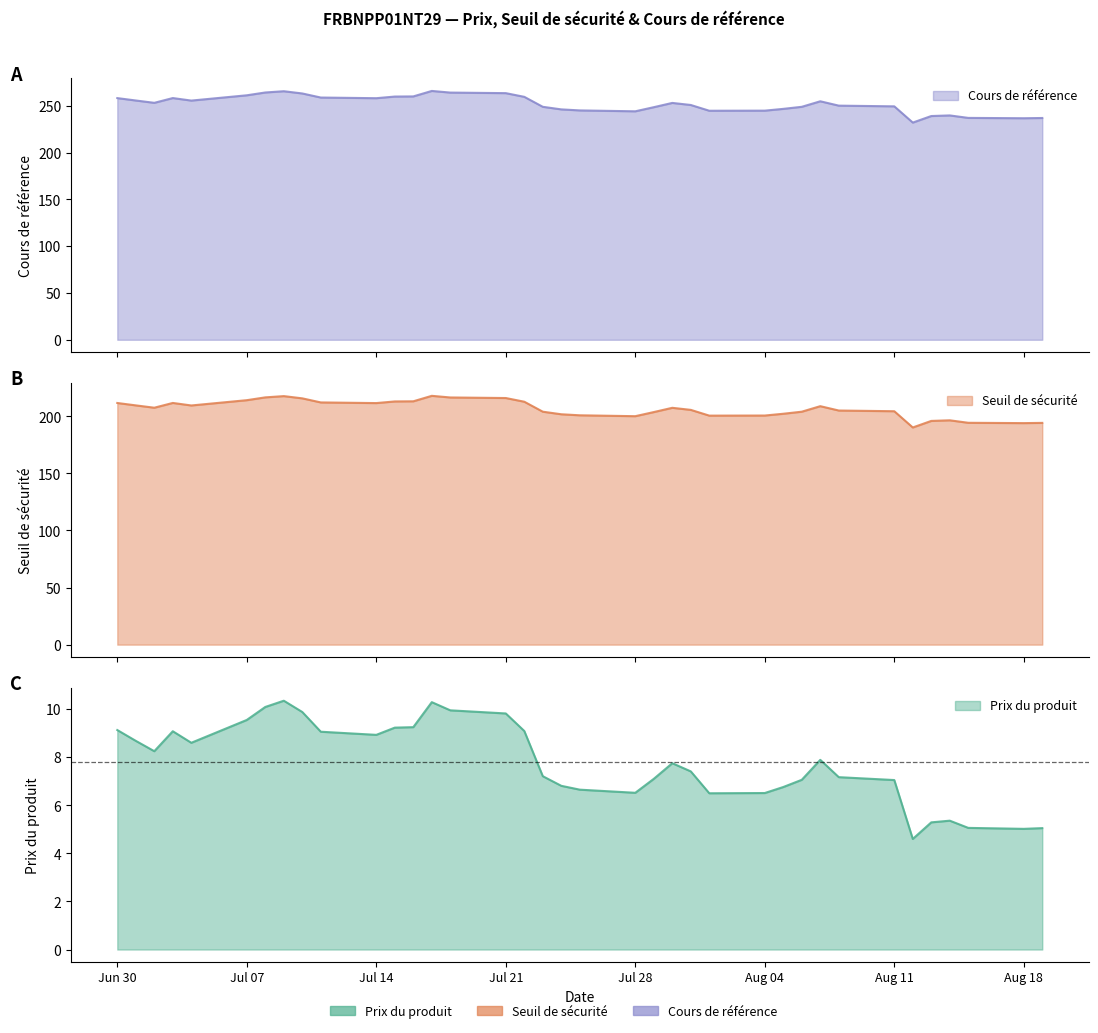

How many lines are shown in the chart?

3